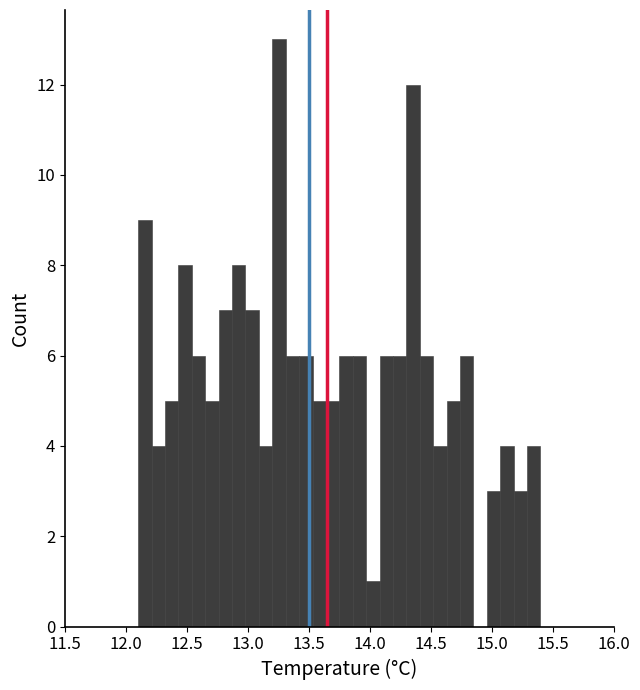

Around what value on the x-axis is the tallest bar? Give the approximate position of its centre, as read against the axis.

13.25